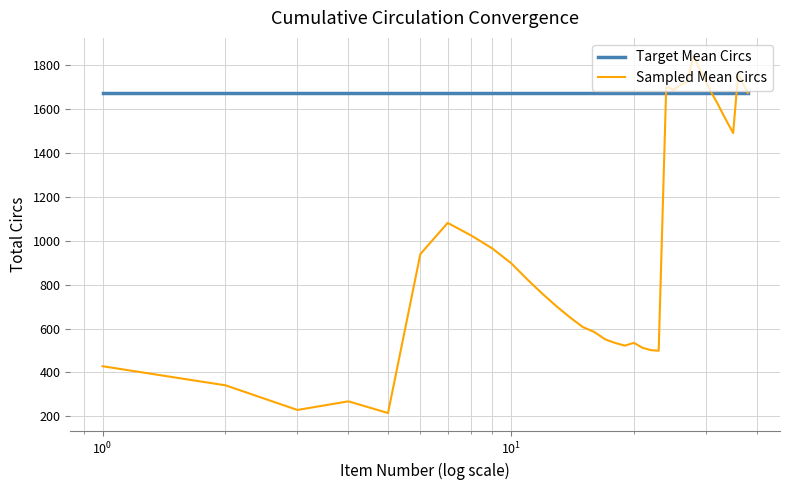

What are all the series names shown in the legend?

Target Mean Circs, Sampled Mean Circs